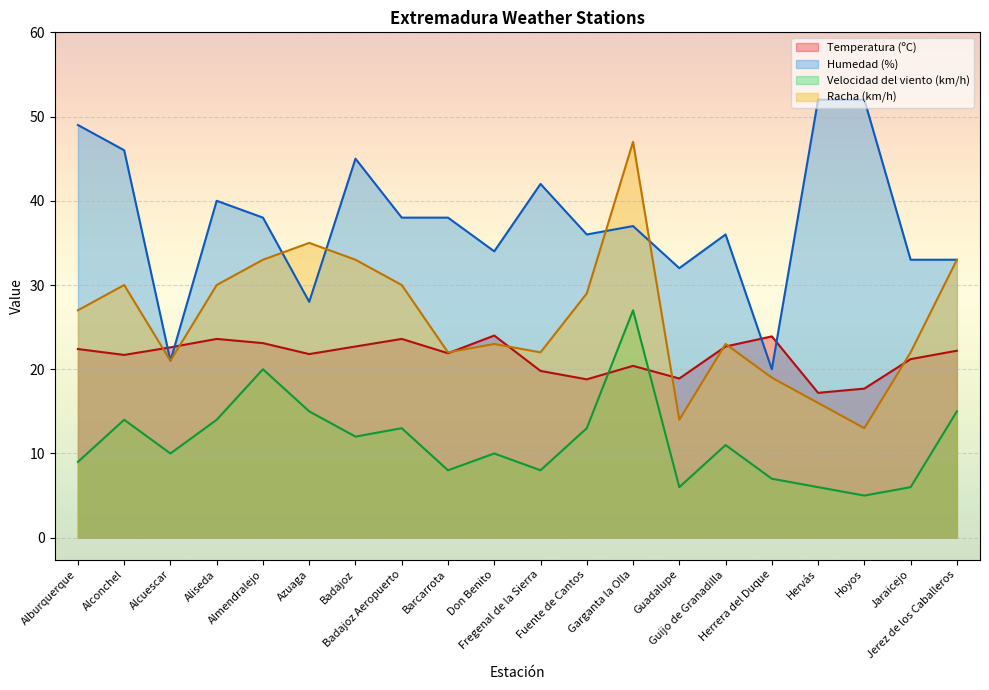

True or false: Racha (km/h) has a value of 6.7 at Hoyos.

False